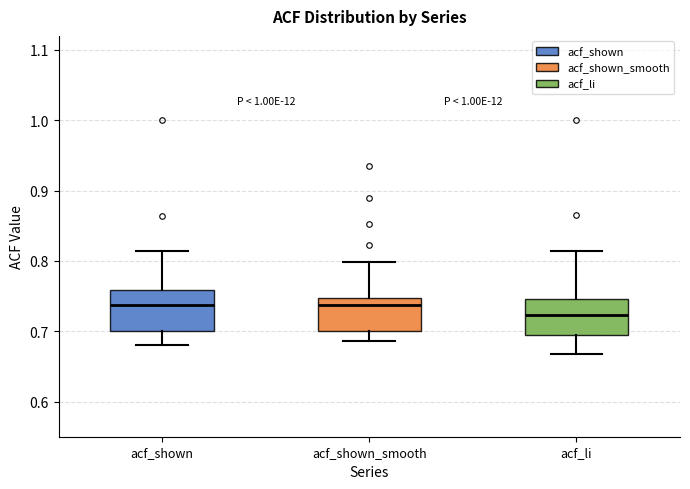

Reading left to right, transcribe this box plot: for each box, give where its median line is, the range the box spans, and where its two whiskers end, as read against the y-axis. The values are not printed on the chart, so give them approximately, as read against the axis.

acf_shown: median 0.74, box 0.70 to 0.76, whiskers 0.68 to 0.81
acf_shown_smooth: median 0.74, box 0.70 to 0.75, whiskers 0.69 to 0.80
acf_li: median 0.72, box 0.69 to 0.75, whiskers 0.67 to 0.81